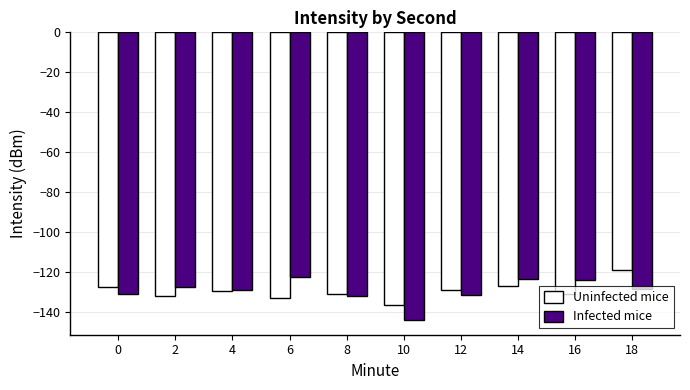

At which category does the chart reach its minimum across all series?

10